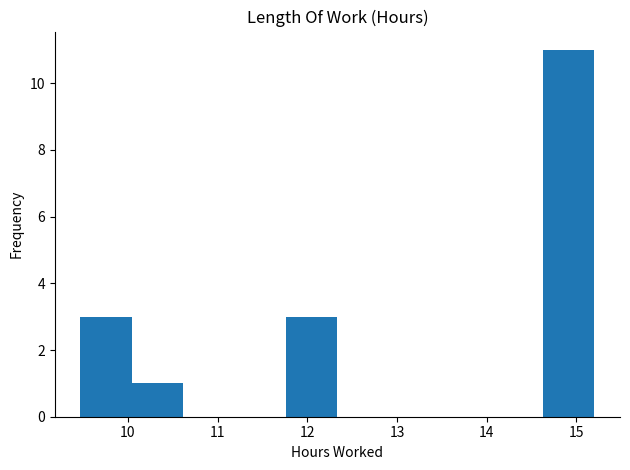

Reading left to right, list every bar in this chart as the range it spans on the x-axis followed by its height. Neither the bar edges nor the heights are printed on the chart, so give them approximately, as read against the axes.

9.5 to 10.0: 3
10.0 to 10.6: 1
10.6 to 11.2: 0
11.2 to 11.8: 0
11.8 to 12.3: 3
12.3 to 12.9: 0
12.9 to 13.5: 0
13.5 to 14.1: 0
14.1 to 14.6: 0
14.6 to 15.2: 11